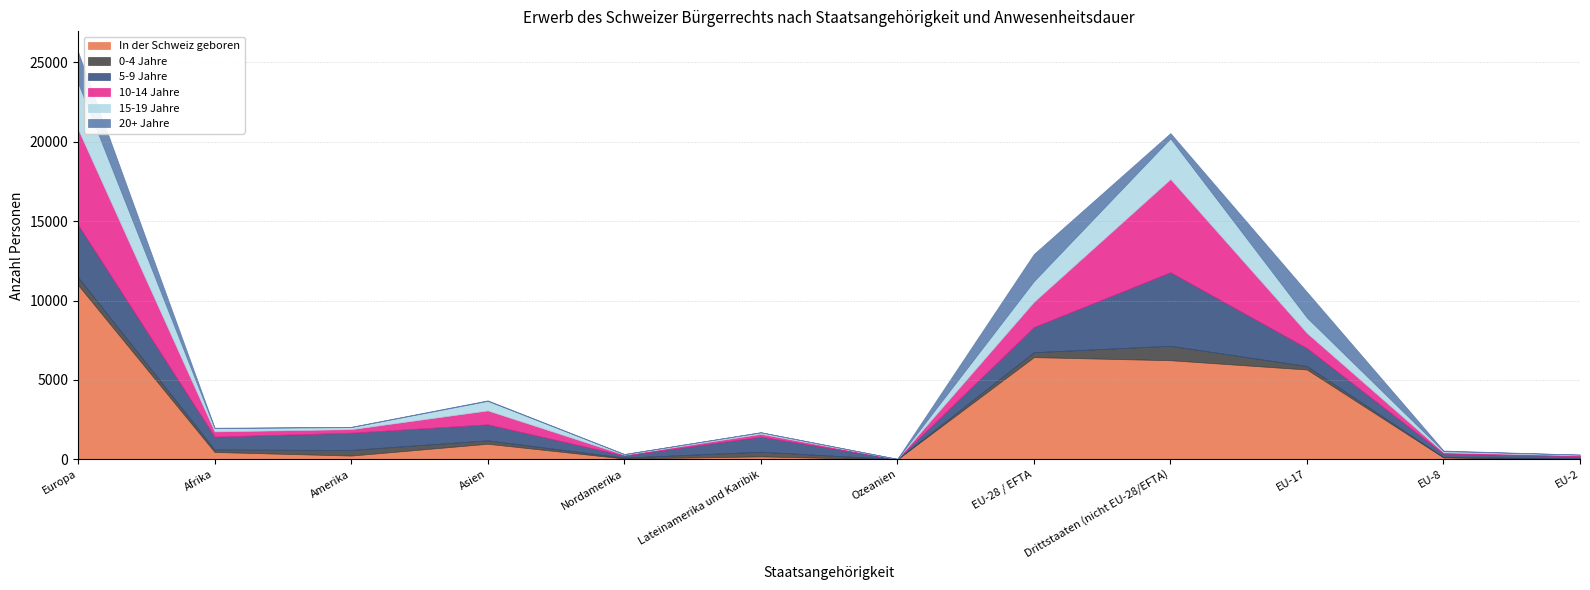

Between Amerika and Drittstaaten (nicht EU-28/EFTA), which series saw the biggest shift?

In der Schweiz geboren